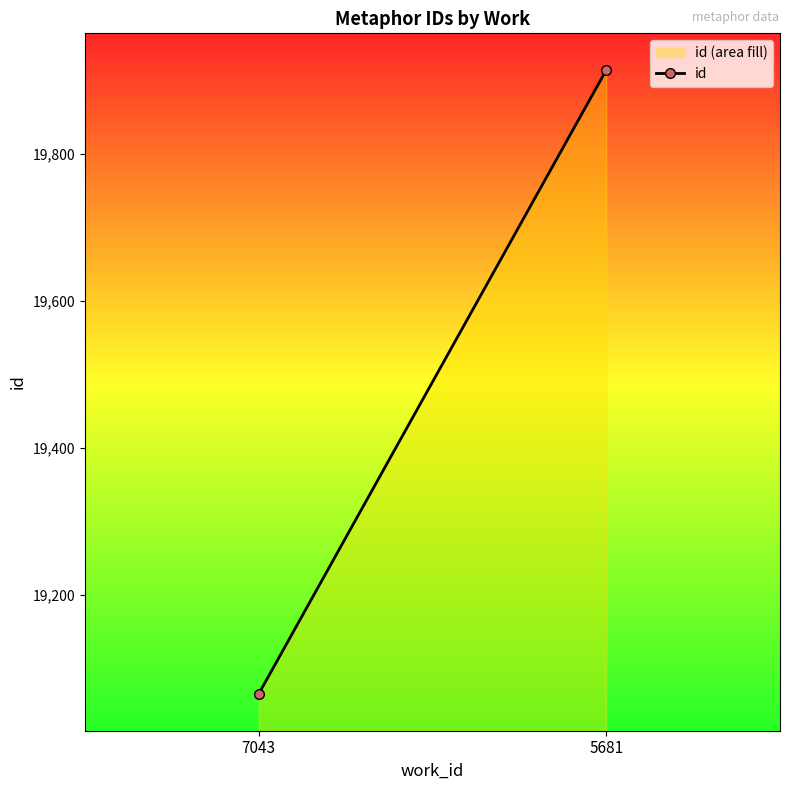

What is the value of the 2nd point from the left?

19914.0